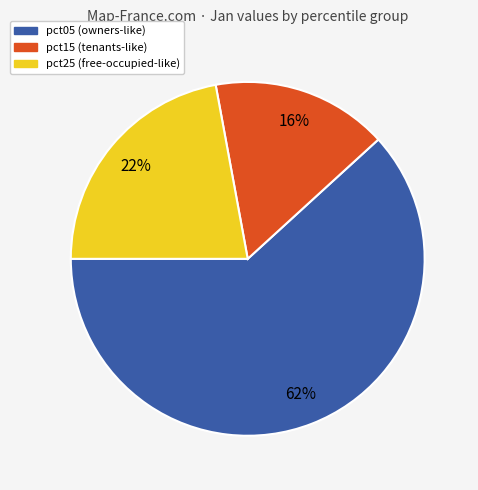

How many segments does this pie chart have?

3